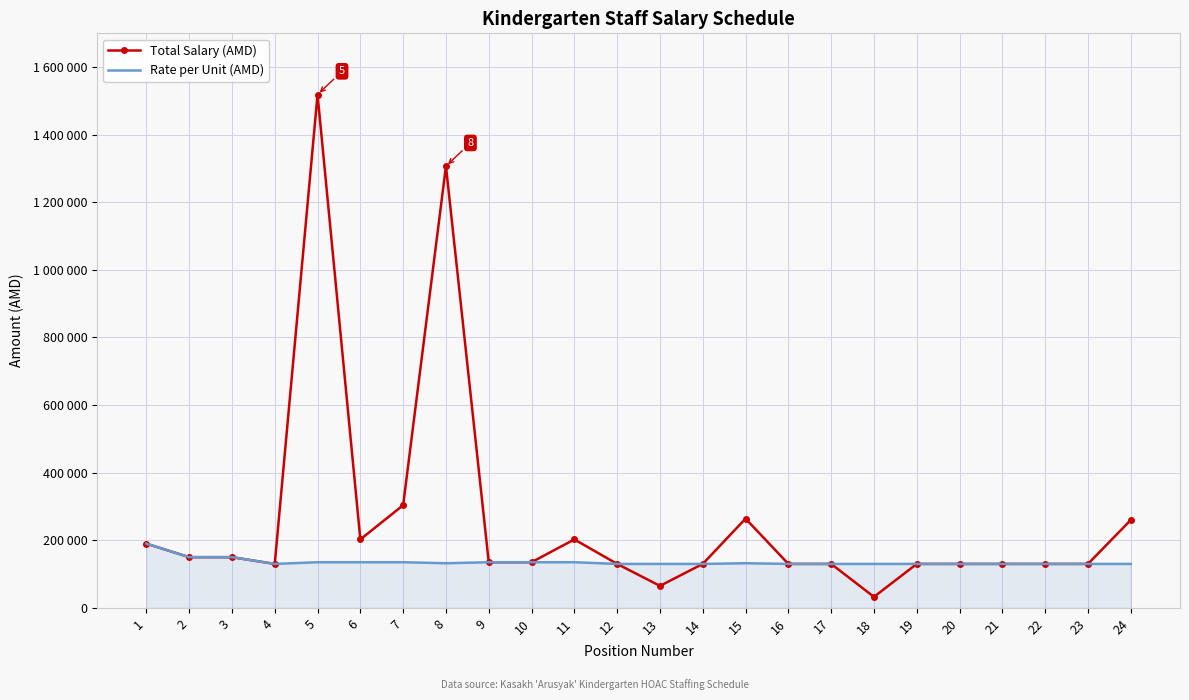

In Total Salary (AMD), how many points are lower than both neighbors (excluding endpoints)?

4